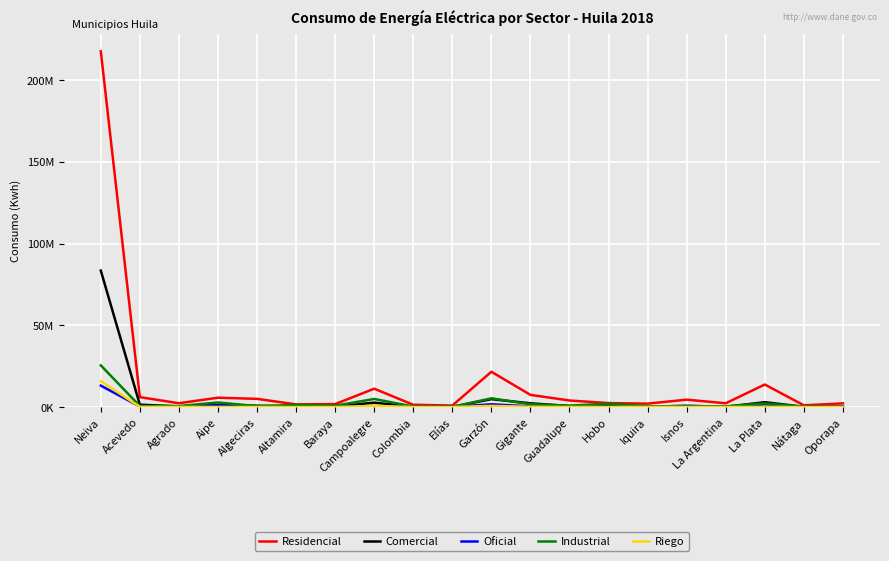

True or false: Residencial and Comercial cross at least once.

False